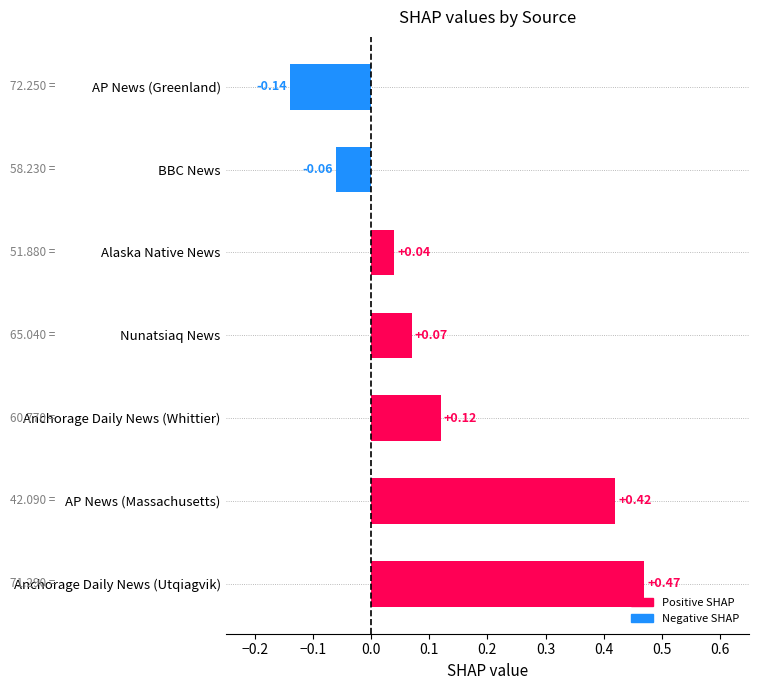

How many categories are shown in the chart?

7